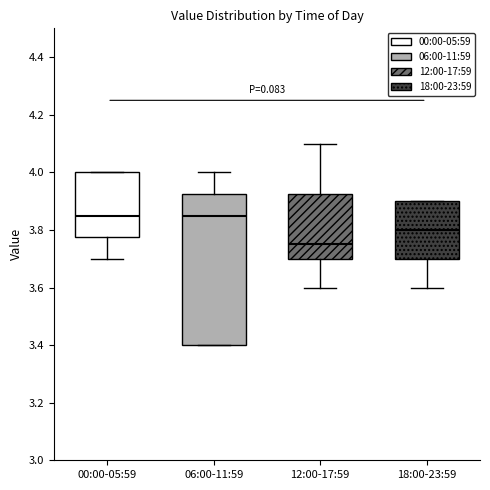

Reading left to right, transcribe this box plot: for each box, give where its median line is, the range the box spans, and where its two whiskers end, as read against the y-axis. The values are not printed on the chart, so give them approximately, as read against the axis.

00:00-05:59: median 3.86, box 3.78 to 4.00, whiskers 3.70 to 4.00
06:00-11:59: median 3.86, box 3.40 to 3.92, whiskers 3.40 to 4.00
12:00-17:59: median 3.76, box 3.70 to 3.92, whiskers 3.60 to 4.10
18:00-23:59: median 3.80, box 3.70 to 3.90, whiskers 3.60 to 3.90